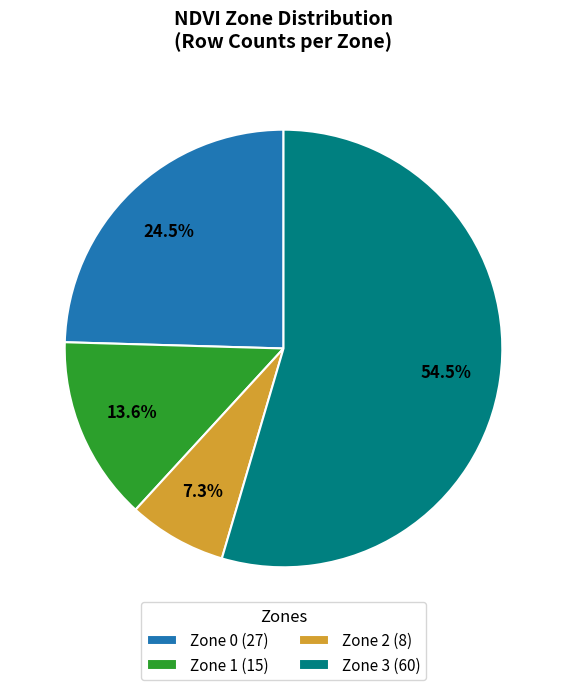

Approximately how many times larger is the value at Zone 3 compared to Zone 1?

4.0